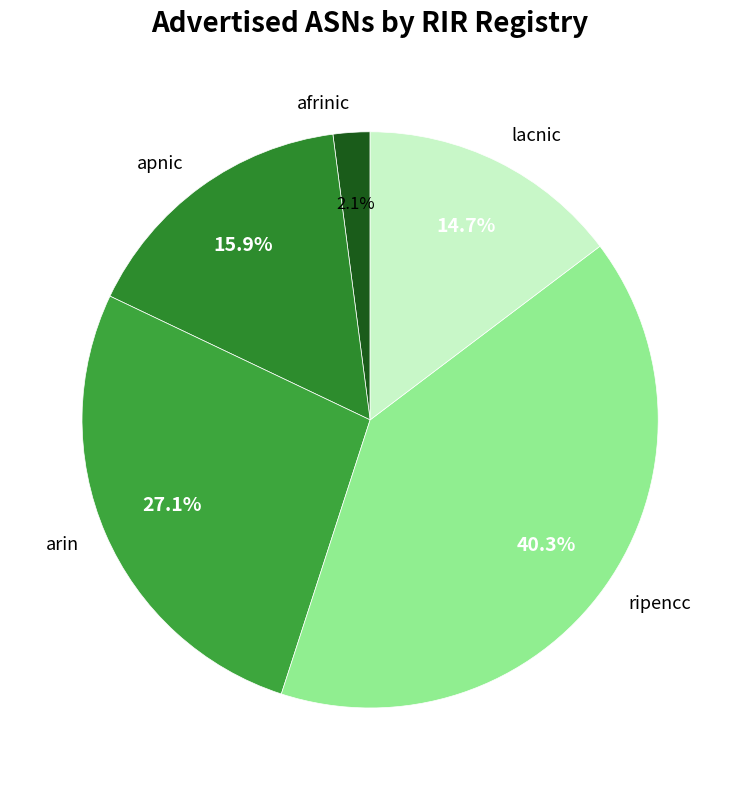

Between ripencc and apnic, which is larger?

ripencc